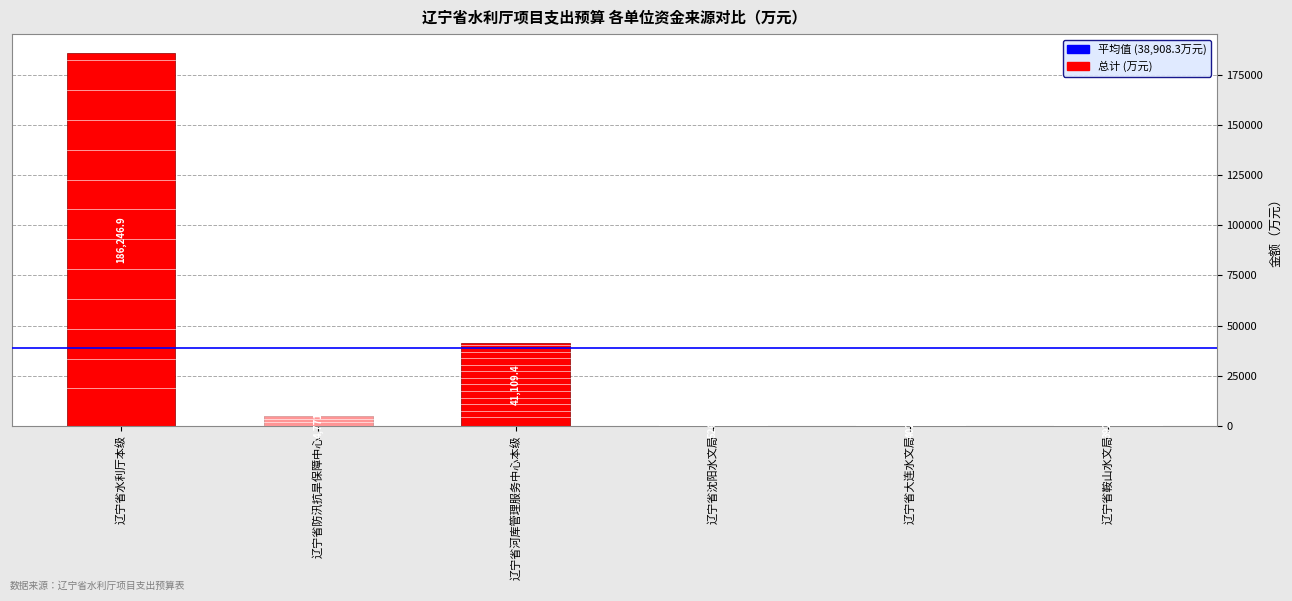

Reading right to left, extract all data points from this chart.

辽宁省鞍山水文局=392.9	辽宁省大连水文局=402.3	辽宁省沈阳水文局=526.6	辽宁省河库管理服务中心本级=41109.4	辽宁省防汛抗旱保障中心=4771.4	辽宁省水利厅本级=186246.9